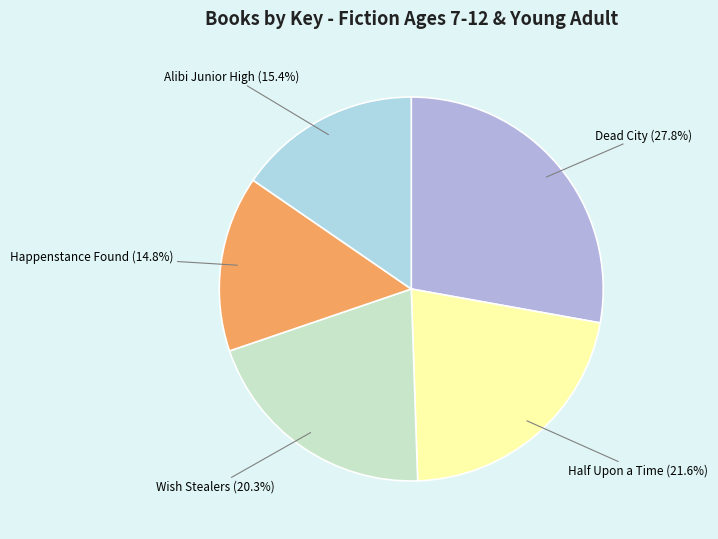

Count the number of slices in the pie.

5